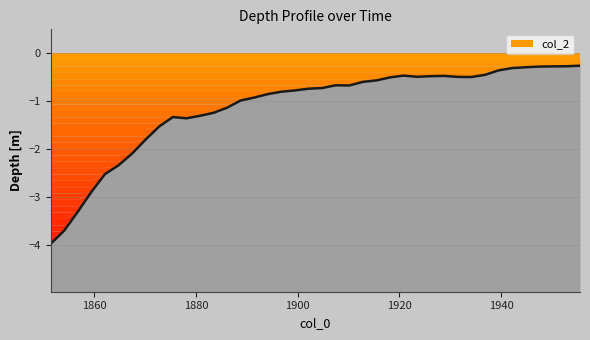

What is the change in value from 1856.77 to 1907.49?

+2.6